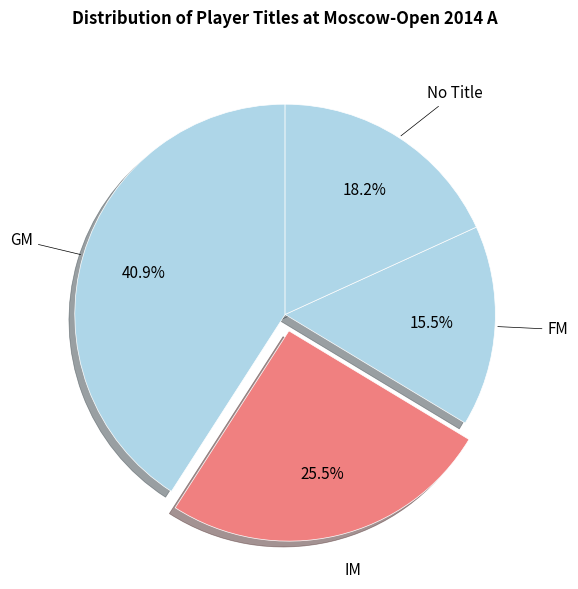

Rank the categories by value from lowest to highest.

FM, No Title, IM, GM